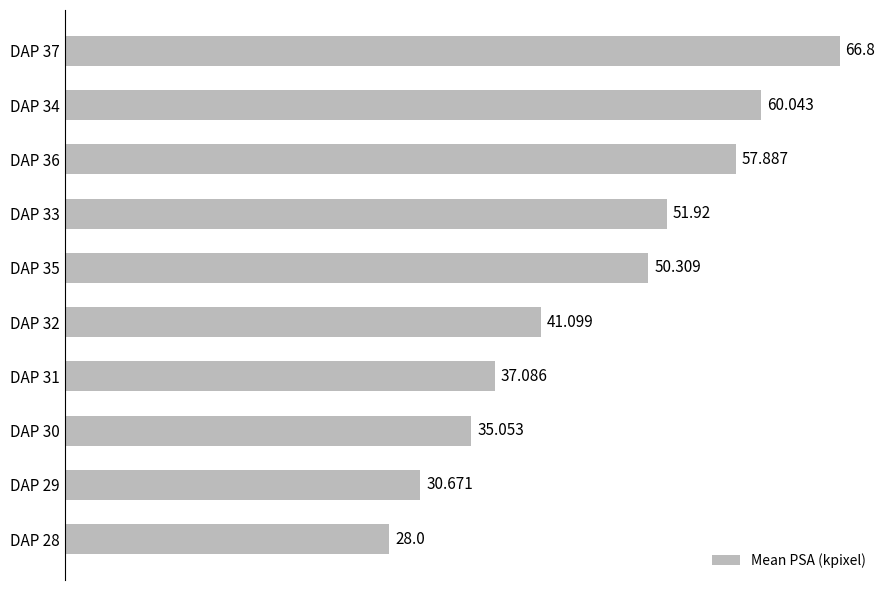

List the labels in order of value, smallest first.

DAP 28, DAP 29, DAP 30, DAP 31, DAP 32, DAP 35, DAP 33, DAP 36, DAP 34, DAP 37